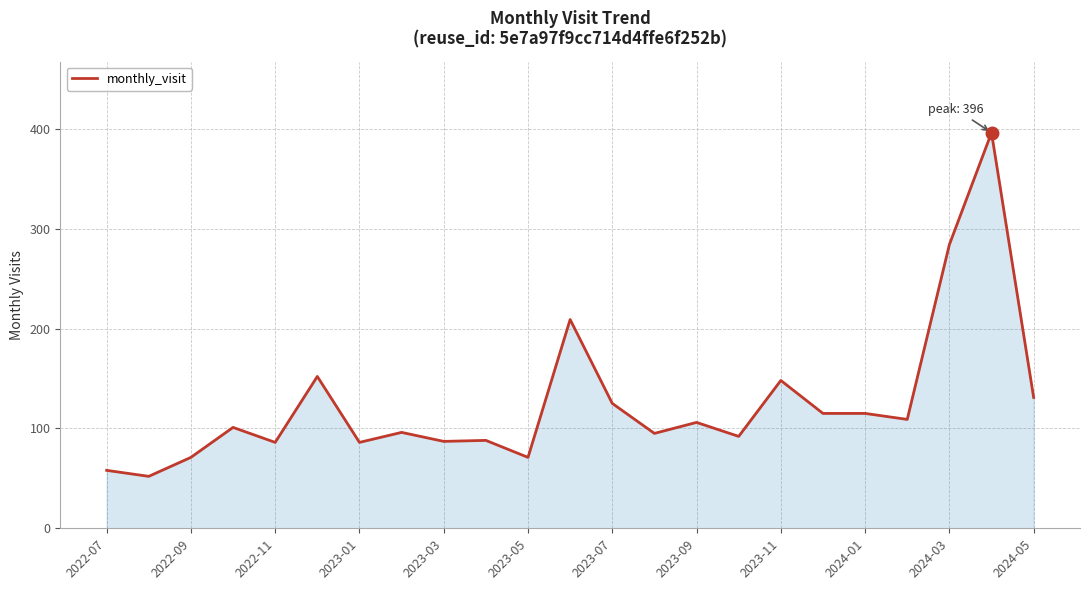

What is the minimum value shown in the chart?

52